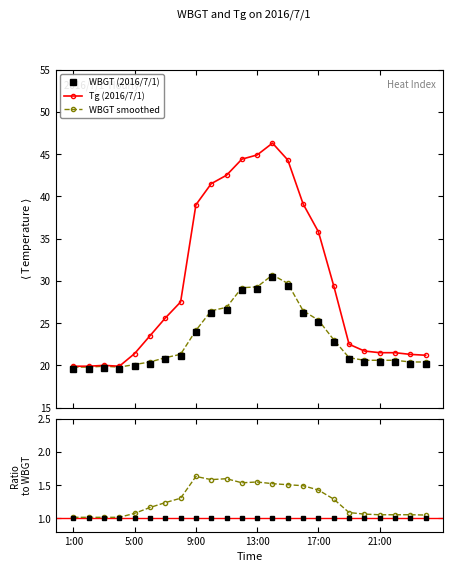

How many values in the Tg (2016/7/1) series are below 25?

12